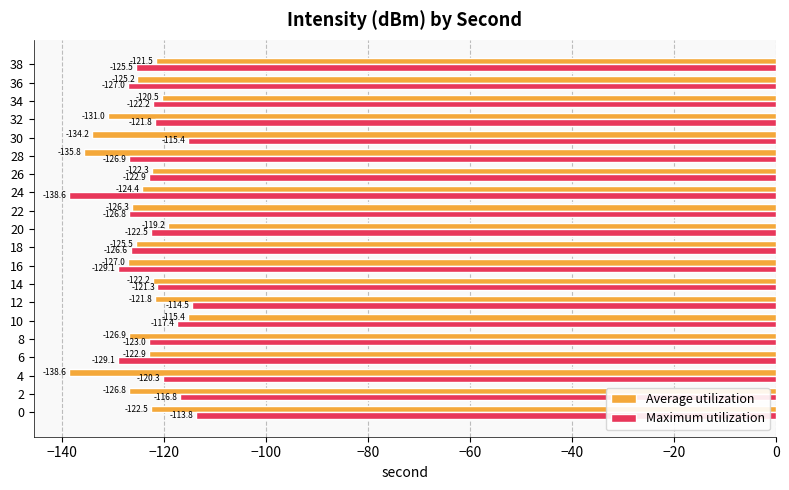

At which category does the chart reach its peak across all series?

0